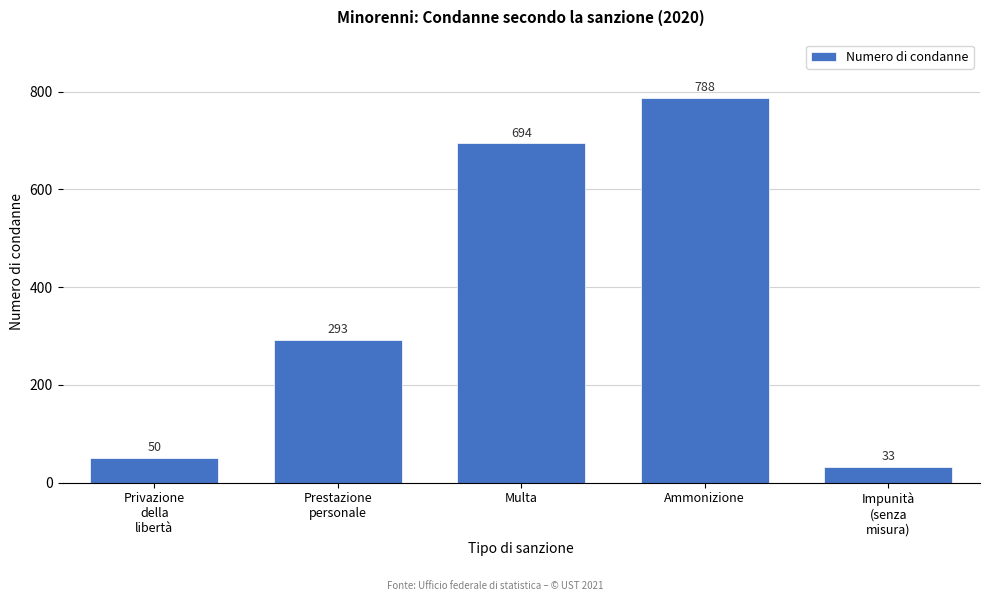

Reading left to right, extract all data points from this chart.

50	293	694	788	33